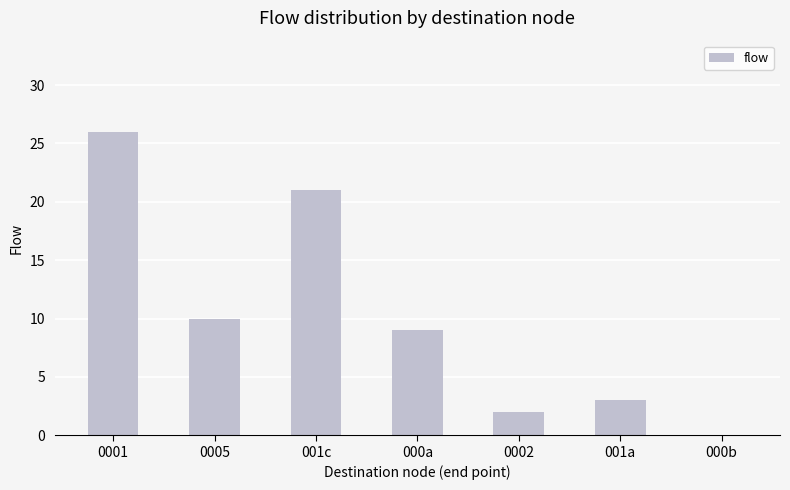

Does the chart contain stacked bars?

No